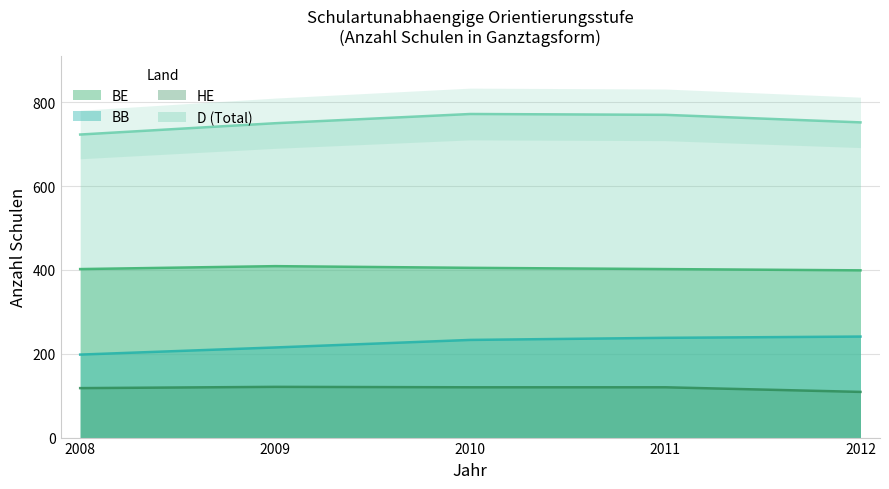

Where is HE nearest to the value 115?

2008